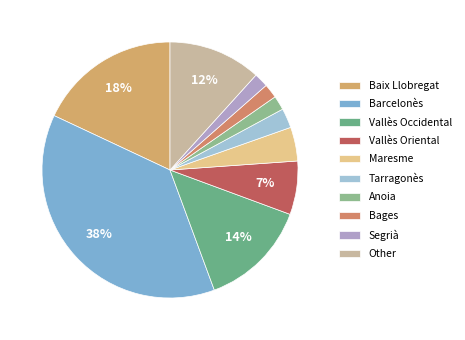

To the nearest percent, what percentage of the pie is Tarragonès?

2%